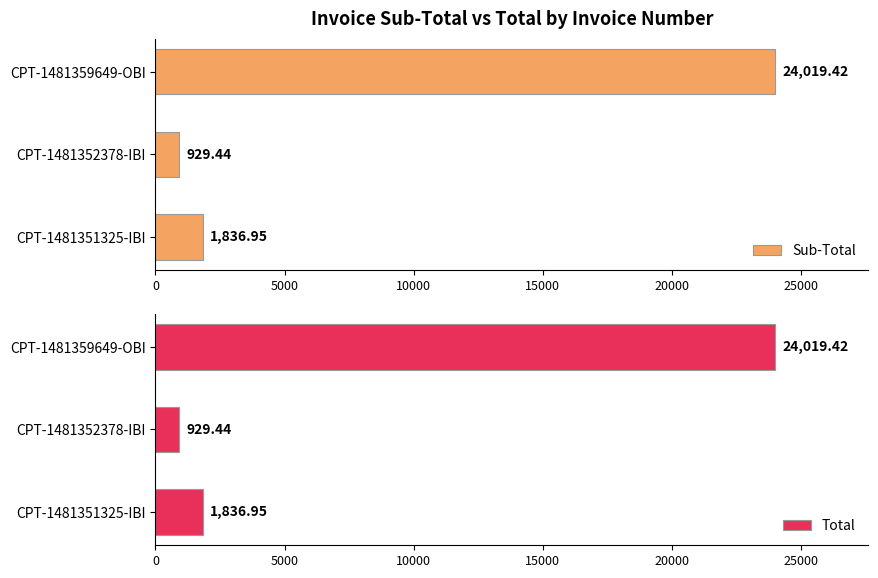

Count the number of data series in this chart.

2